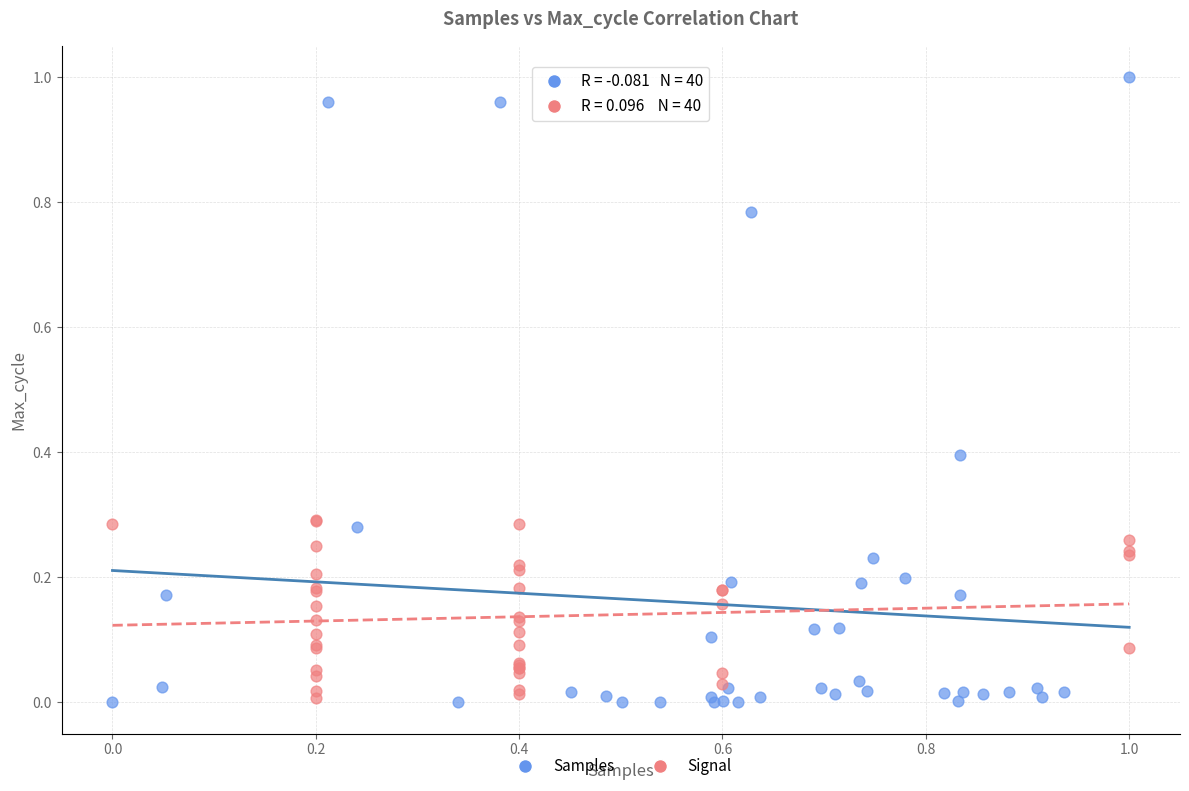

Which series has the widest spread of Y values?

Samples